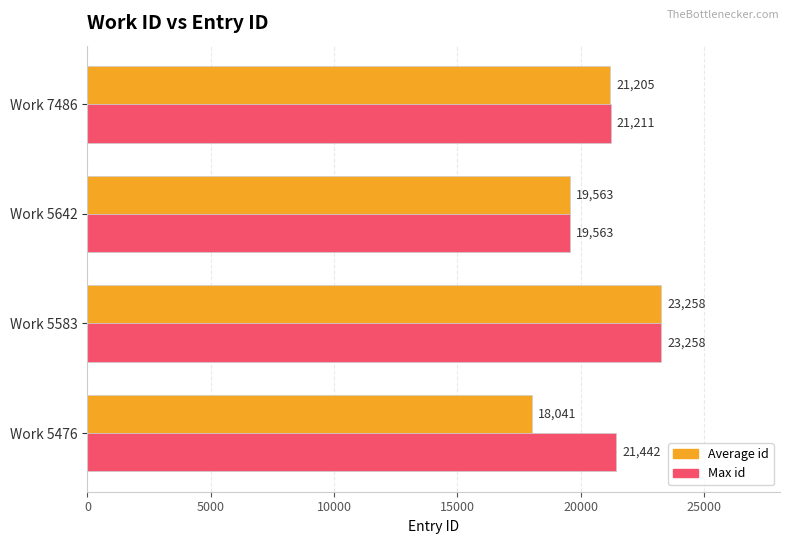

Between Work 5583 and Work 7486, which series saw the biggest shift?

Average id